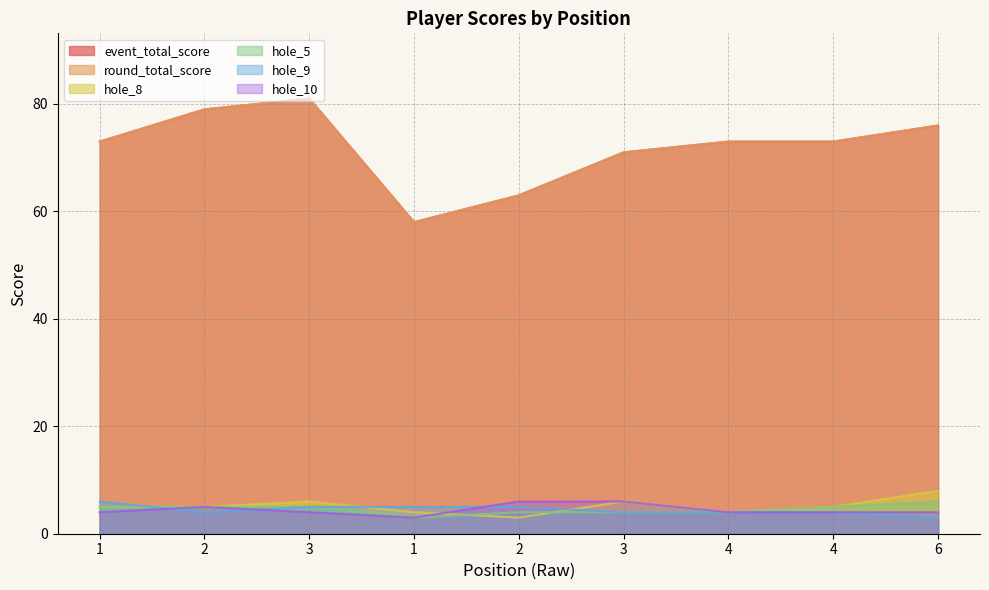

What is the label of the 8th point from the left?

4